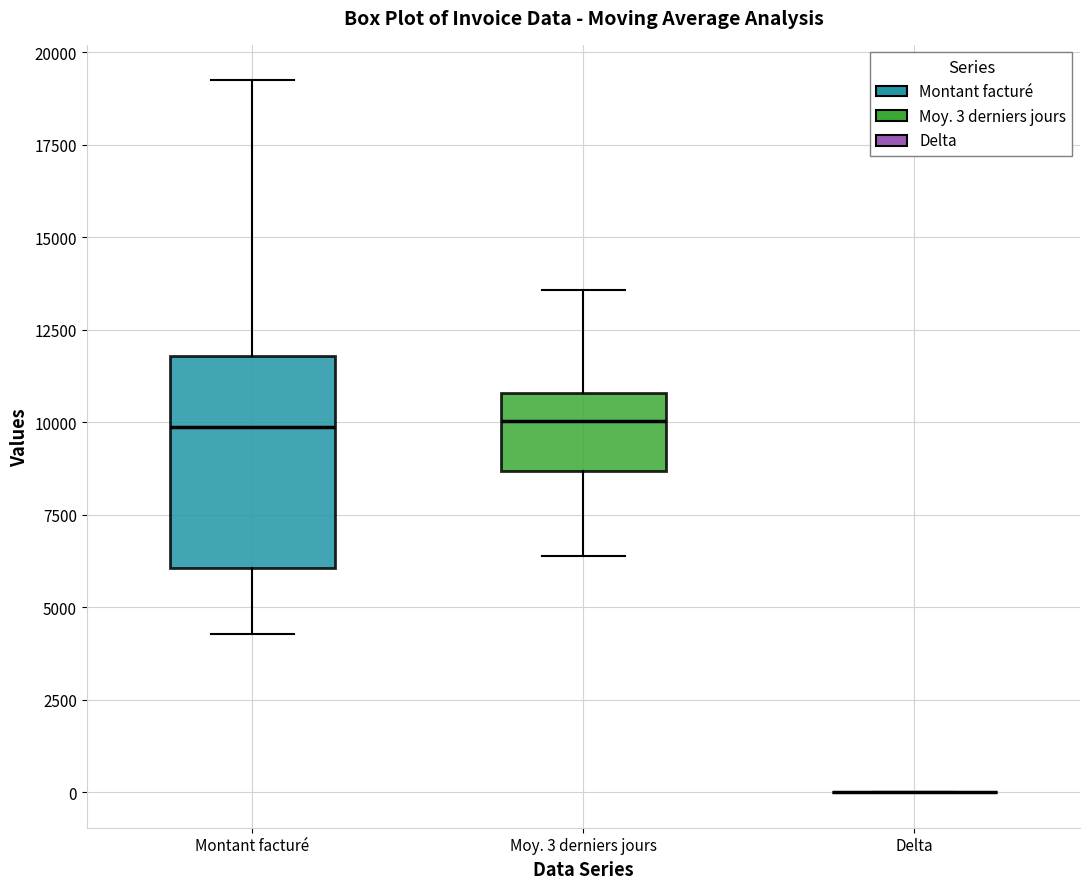

Reading left to right, read every box against the y-axis: the position of its median line, the range the box covers, and the ends of its whiskers. The values are not printed on the chart, so give them approximately, as read against the axis.

Montant facturé: median 10000, box 6000 to 12000, whiskers 4500 to 19000
Moy. 3 derniers jours: median 10000, box 8500 to 11000, whiskers 6500 to 13500
Delta: box collapsed to a line at 0, whiskers 0 to 0